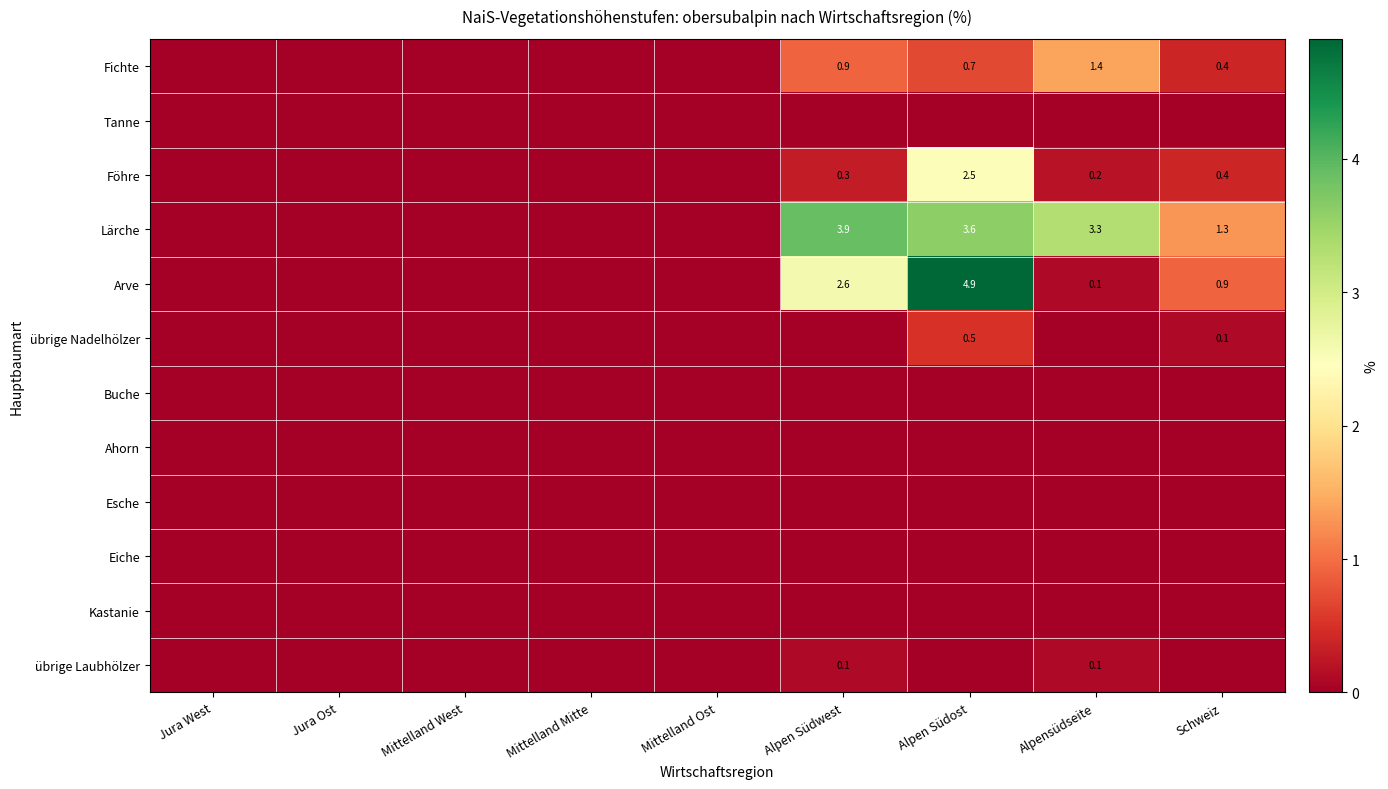

True or false: Arve has a value of 4.9 at Alpen Südost.

True